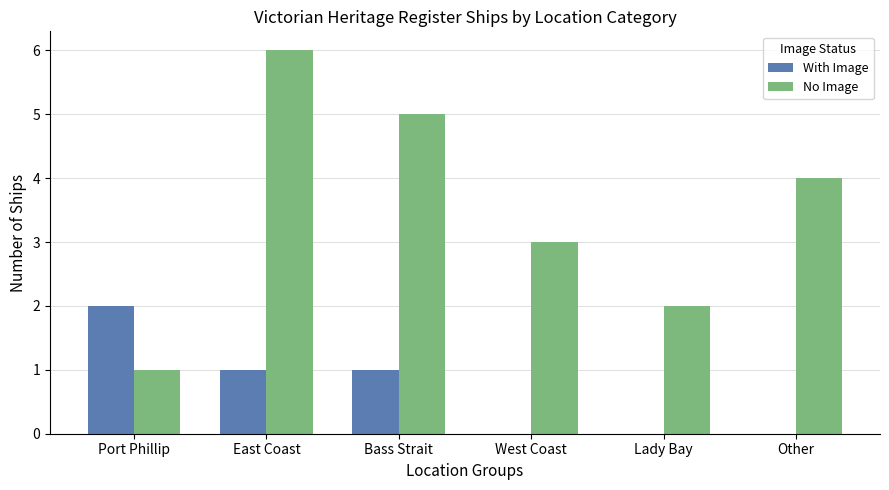

Is the value of With Image at Other greater than the value of No Image at East Coast?

No